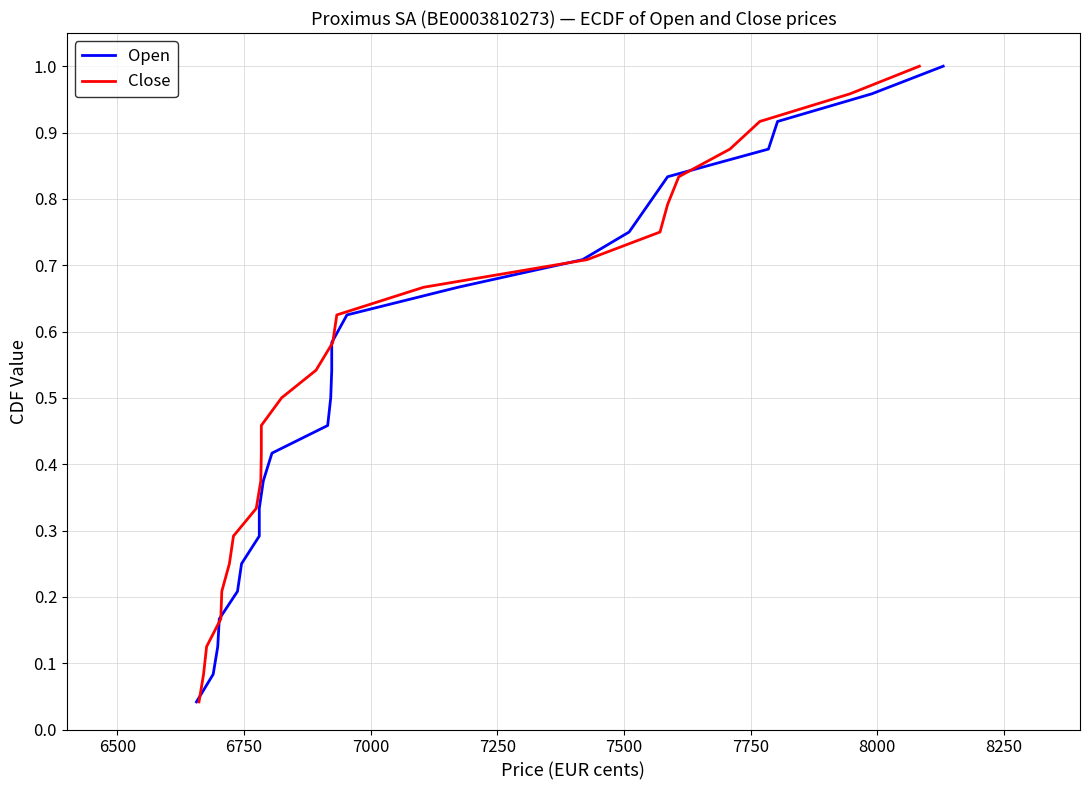

Reading left to right, transcribe all the data shown in this chart.

Open: 0.0	0.1	0.1	0.2	0.2	0.2	0.3	0.3	0.4	0.4	0.5	0.5	0.5	0.6	0.6	0.7	0.7	0.8	0.8	0.8	0.9	0.9	1.0	1.0
Close: 0.0	0.1	0.1	0.2	0.2	0.2	0.3	0.3	0.4	0.4	0.5	0.5	0.5	0.6	0.6	0.7	0.7	0.8	0.8	0.8	0.9	0.9	1.0	1.0